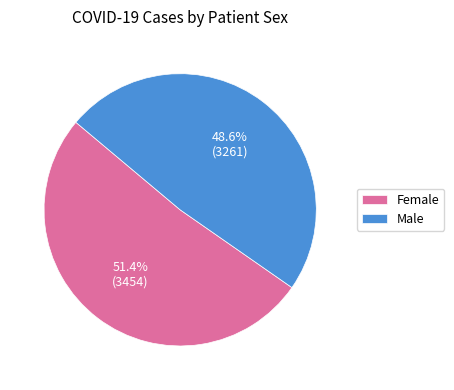

Which category has the smallest portion of the pie?

Male